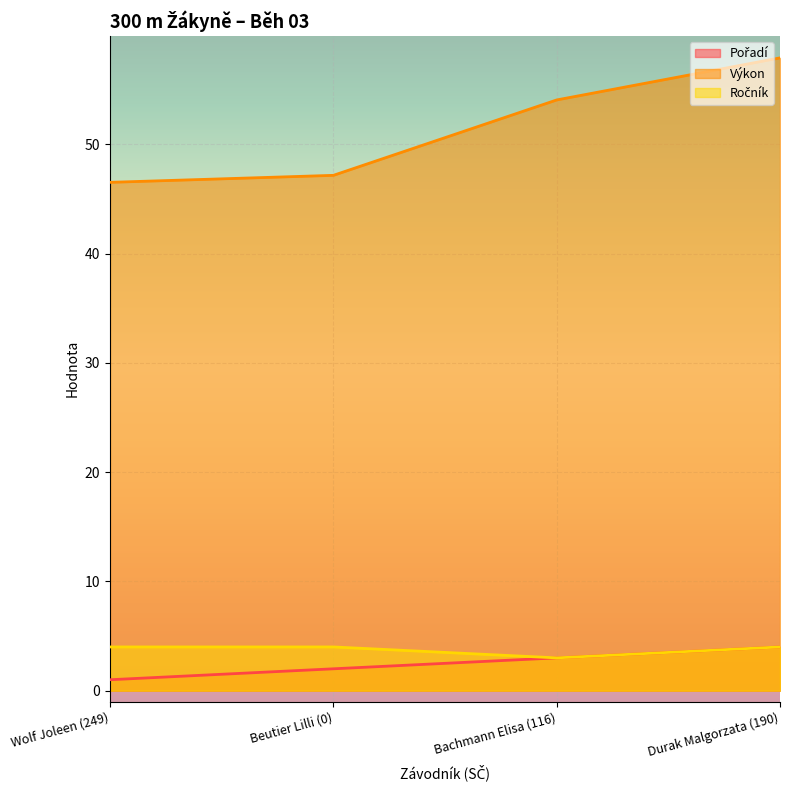

Reading right to left, list all the values displayed in this chart.

Pořadí: 4.0	3.0	2.0	1.0
Výkon: 57.9	54.1	47.2	46.5
Ročník: 4.0	3.0	4.0	4.0